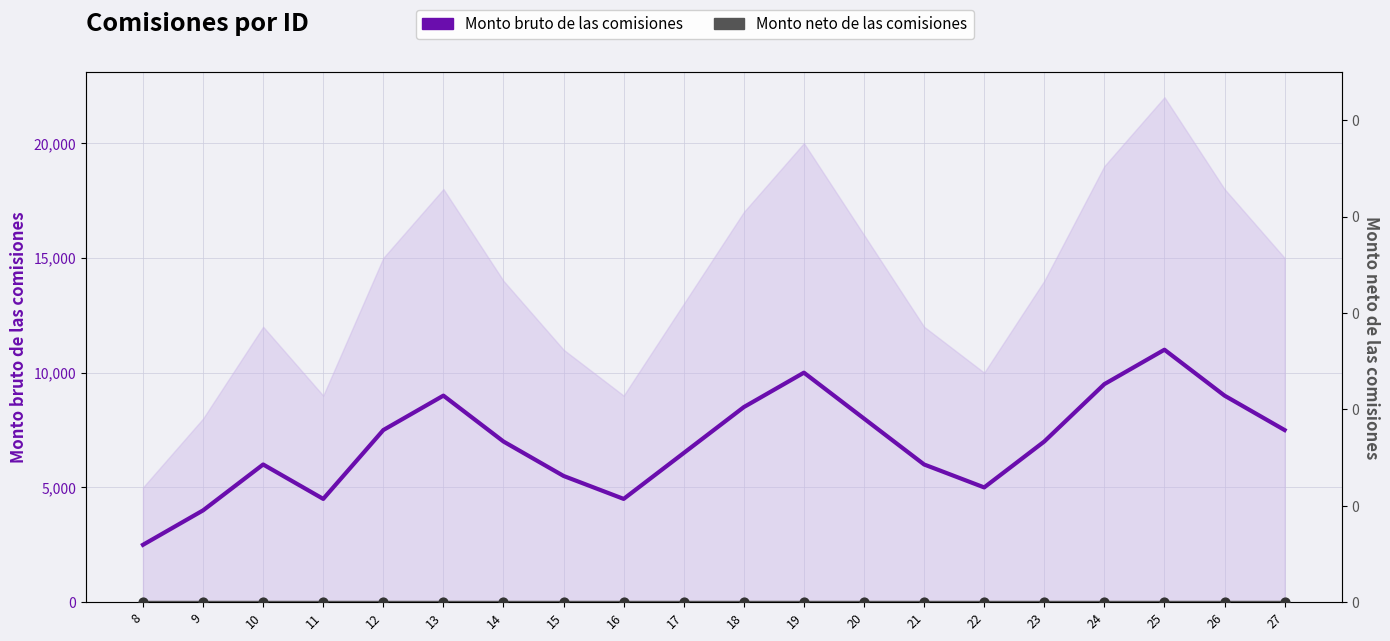

Which series has the largest total across all categories?

Monto bruto de las comisiones